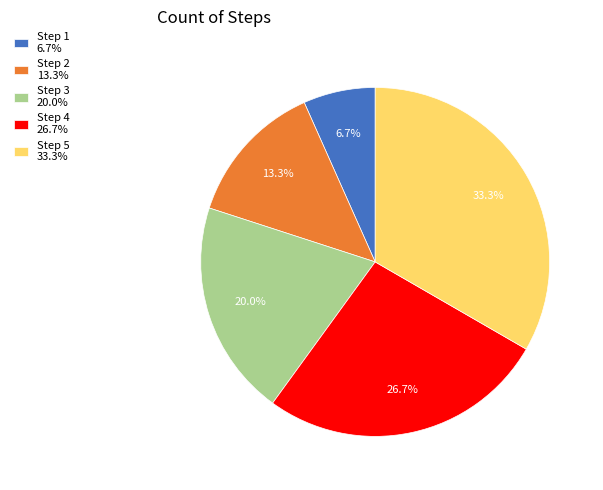

Count the number of slices in the pie.

5